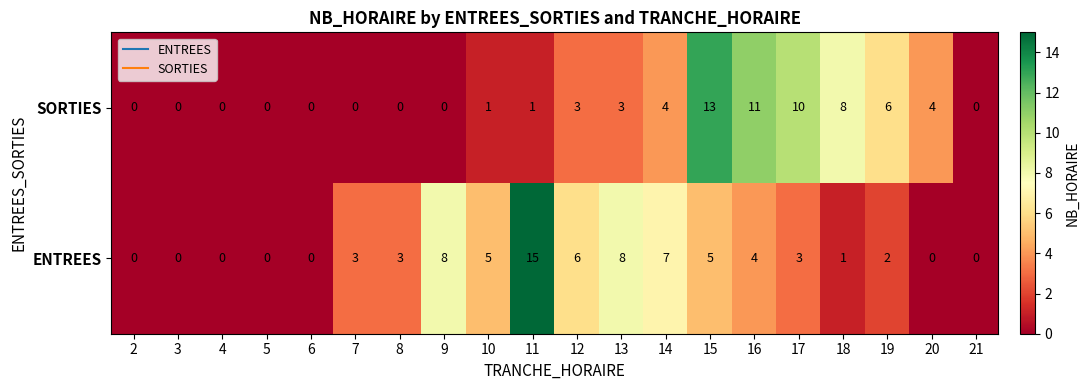

What is the sum of the ENTREES values at 15 and 11?

20